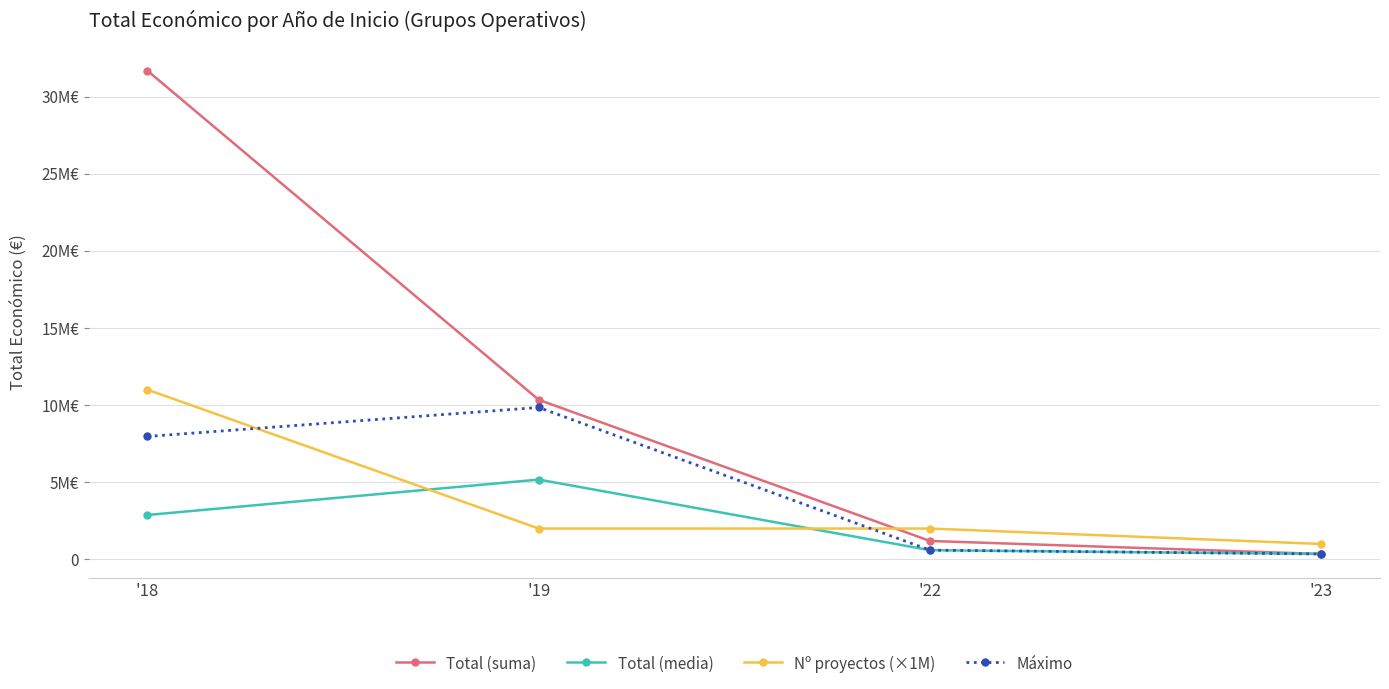

At which label is Nº proyectos (×1M) closest to 6000000?

'19